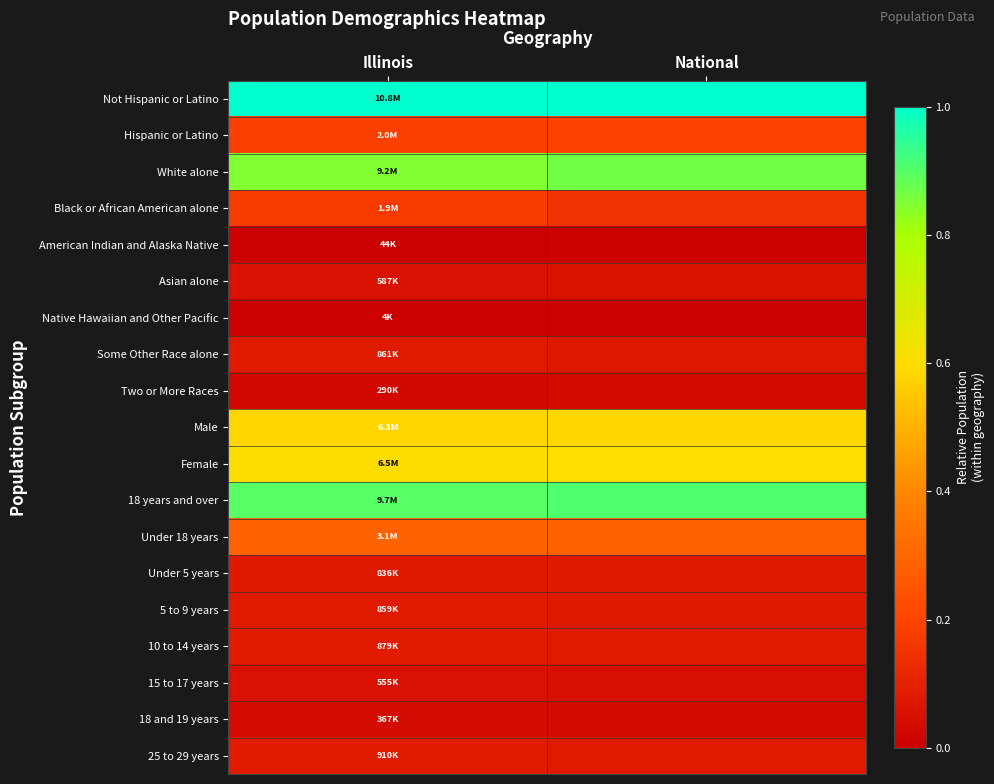

What is the spread (max minus min) of values at National?

1.0